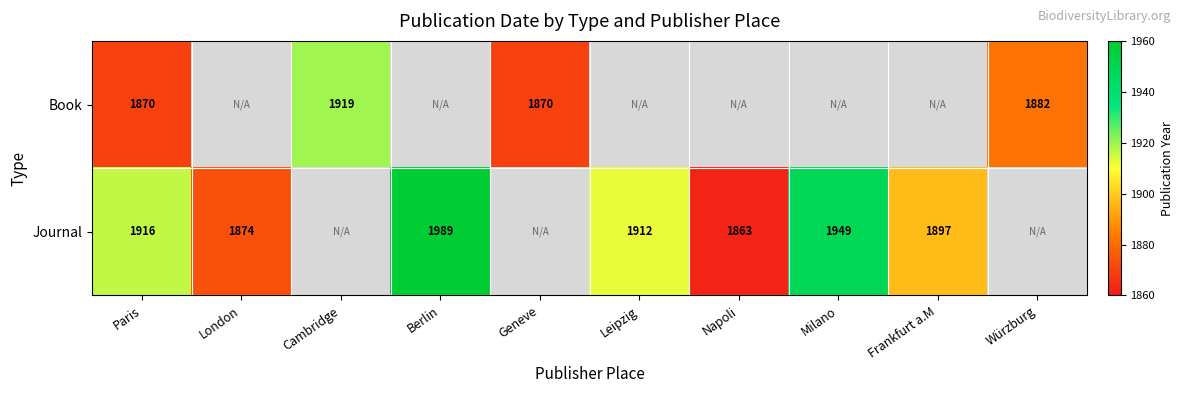

Is it true that Journal equals 1106 at Frankfurt a.M?

False